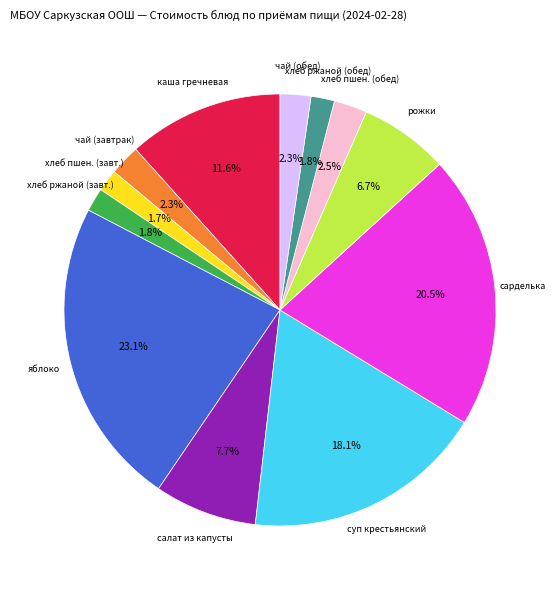

Combined, what portion of the pie is хлеб ржаной (обед) and сарделька?

22.3%